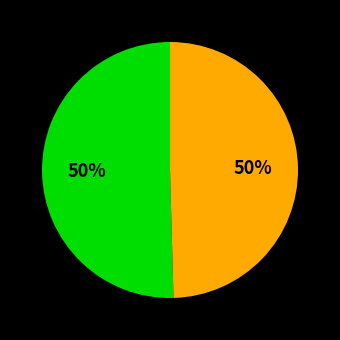

To the nearest percent, what is the average slice percentage?

50%